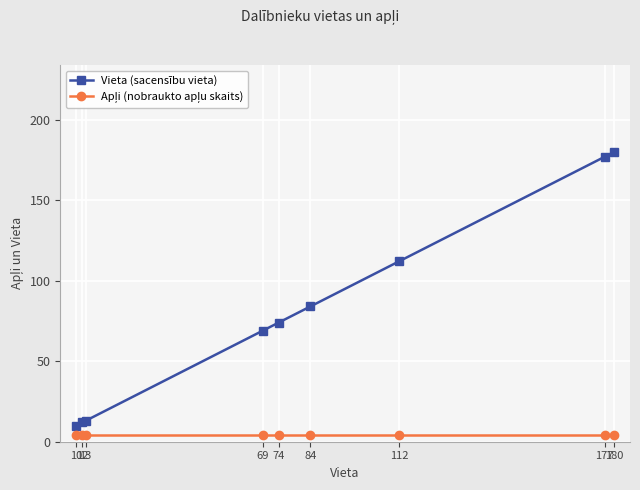

What is the difference between the maximum and minimum values in the Vieta (sacensību vieta) series?

170